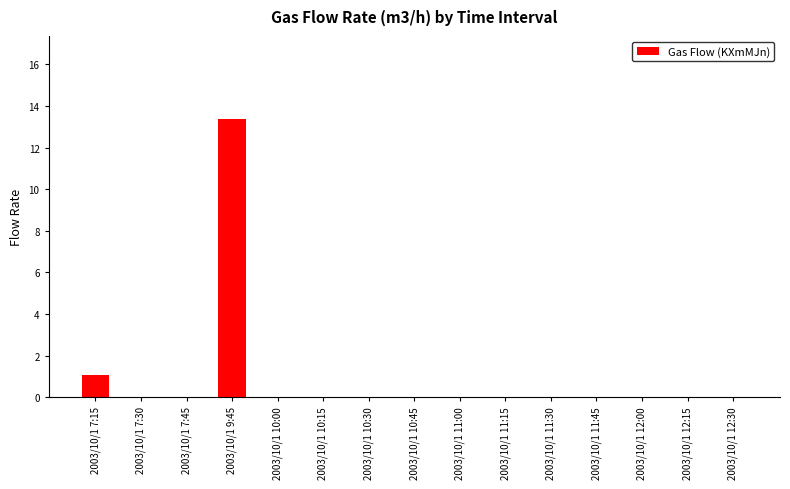

What is the sum of all values?

14.5